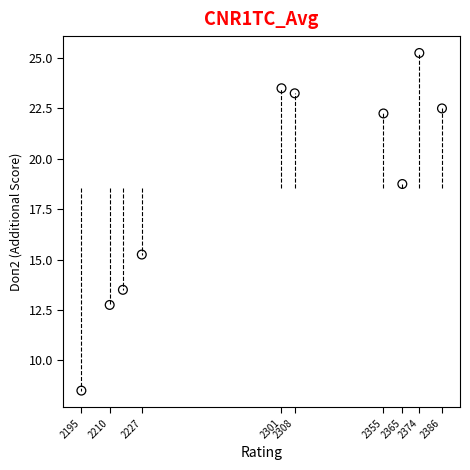

What is the average X value?

2293.8